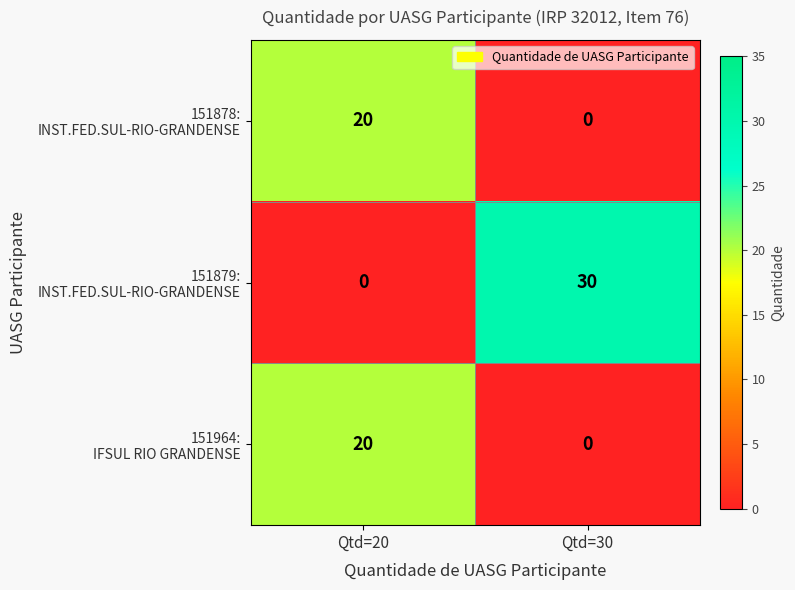

At which category is the sum across all series the highest?

Qtd=20